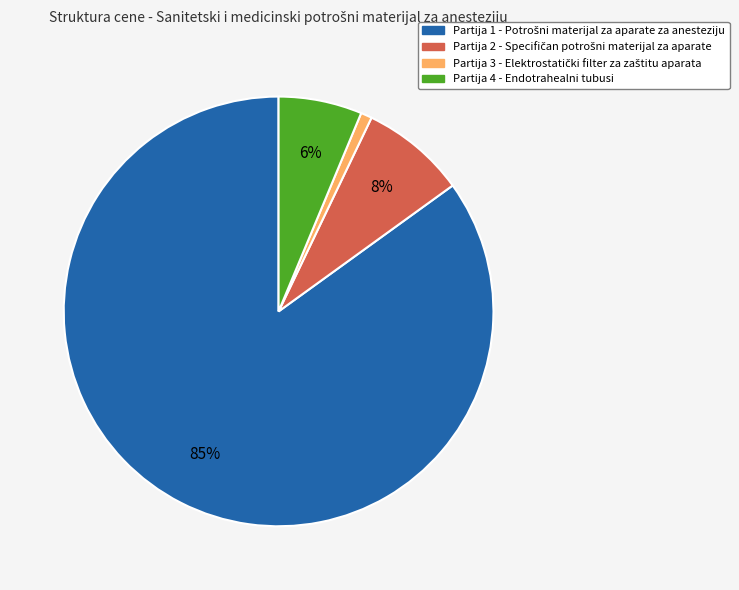

Count the number of slices in the pie.

4